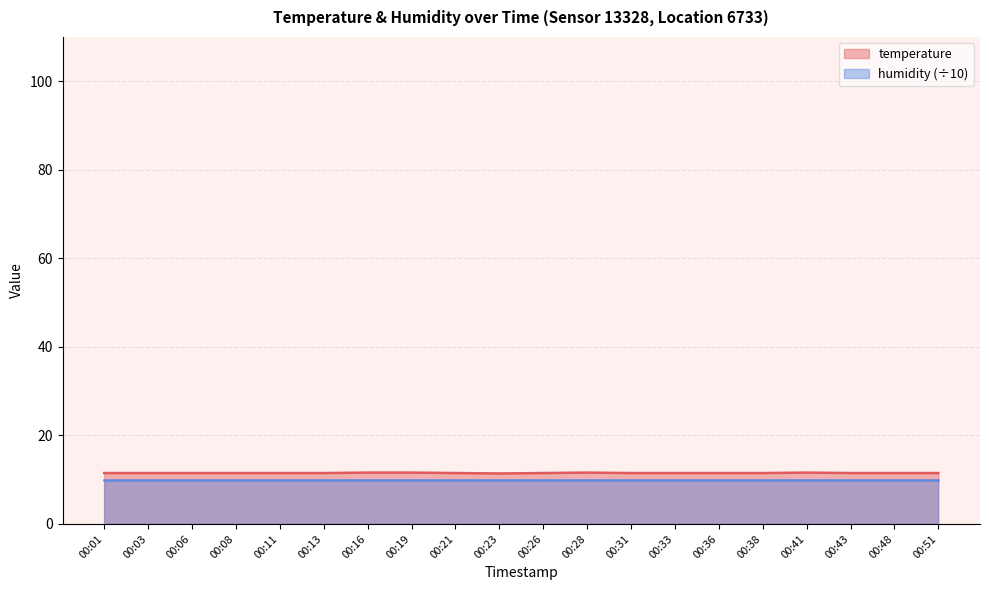

Where is the first local maximum?

00:28